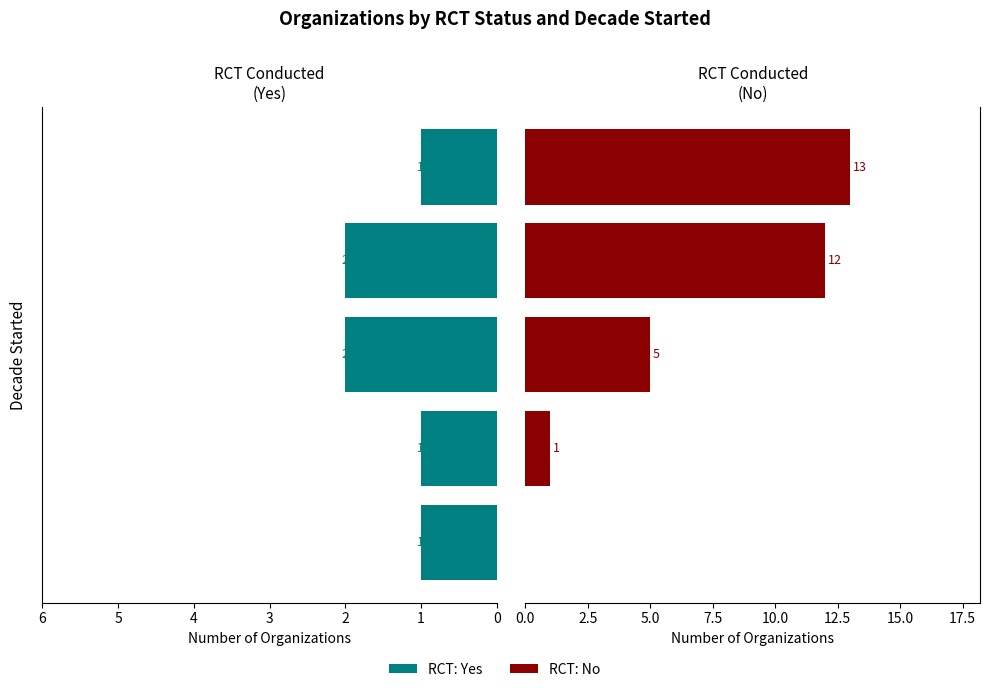

How many bars are there in total?

10